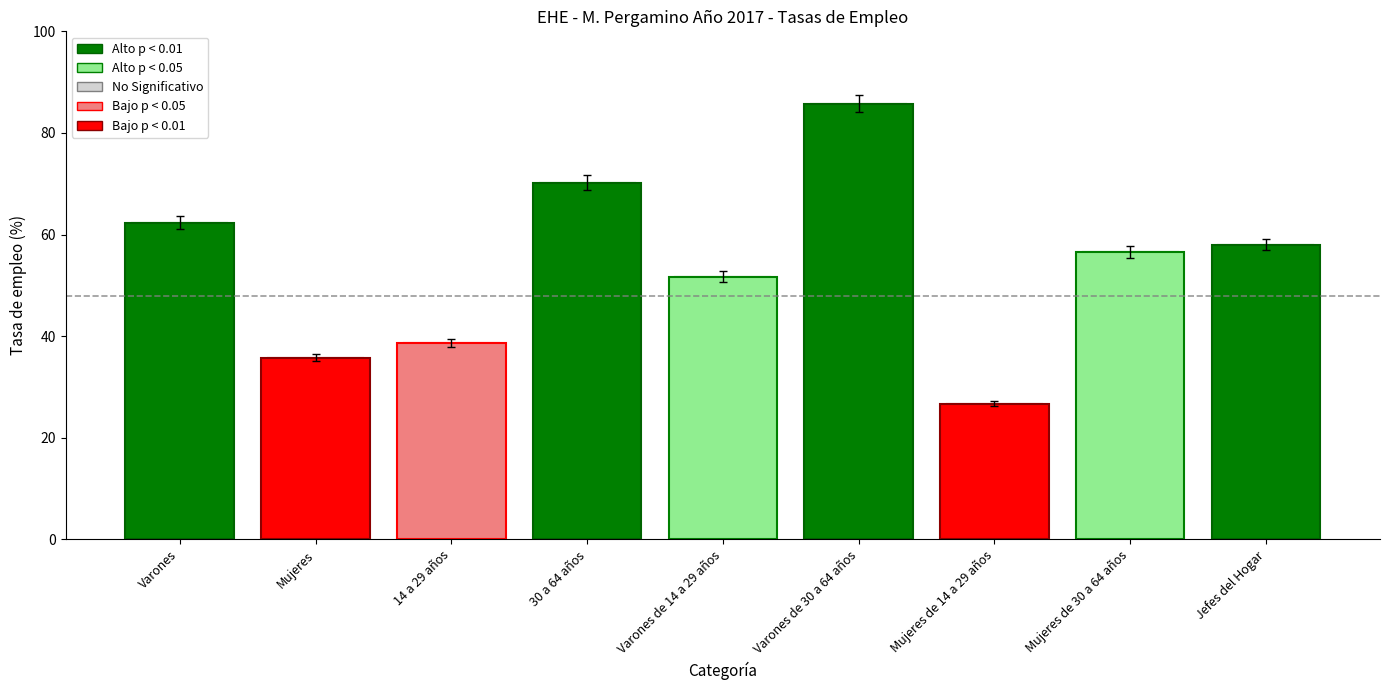

What position from the left is Varones de 30 a 64 años?

6